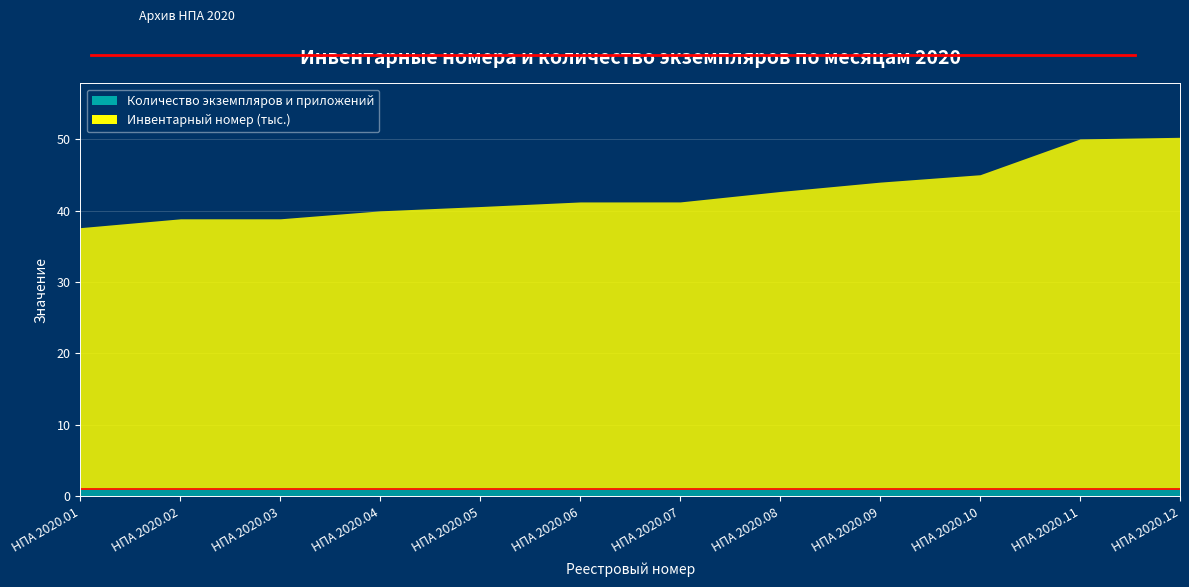

What are all the series names shown in the legend?

Инвентарный номер, Количество экземпляров и приложений